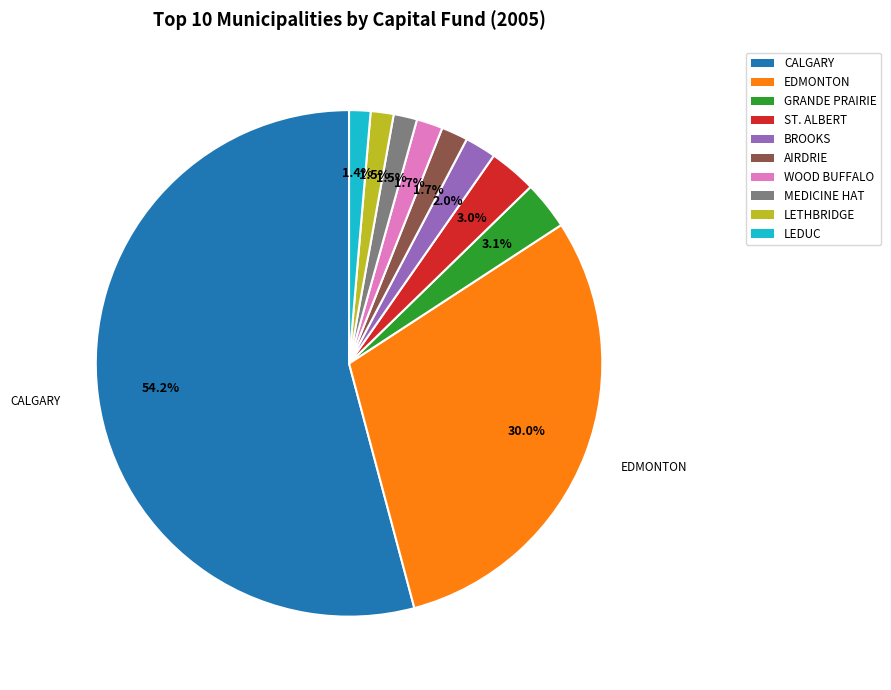

How many slices are in this pie chart?

10